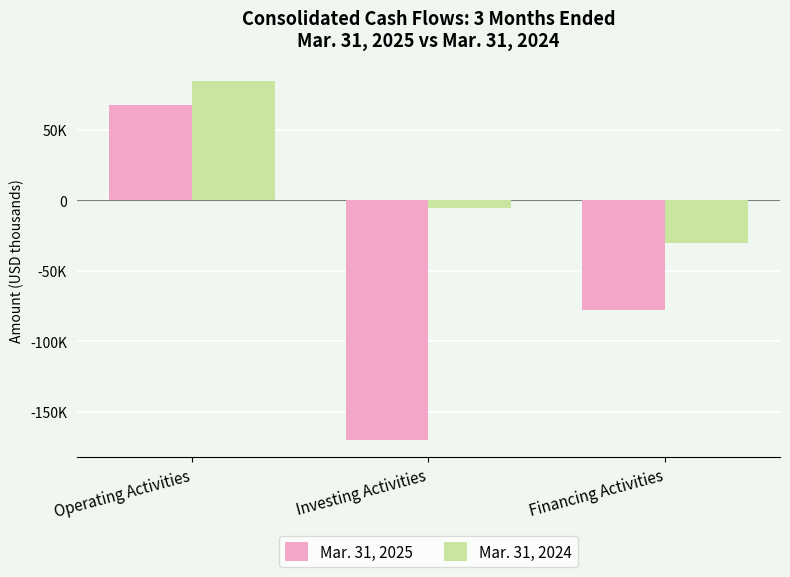

What is the sum of all Mar. 31, 2024 values?

49733